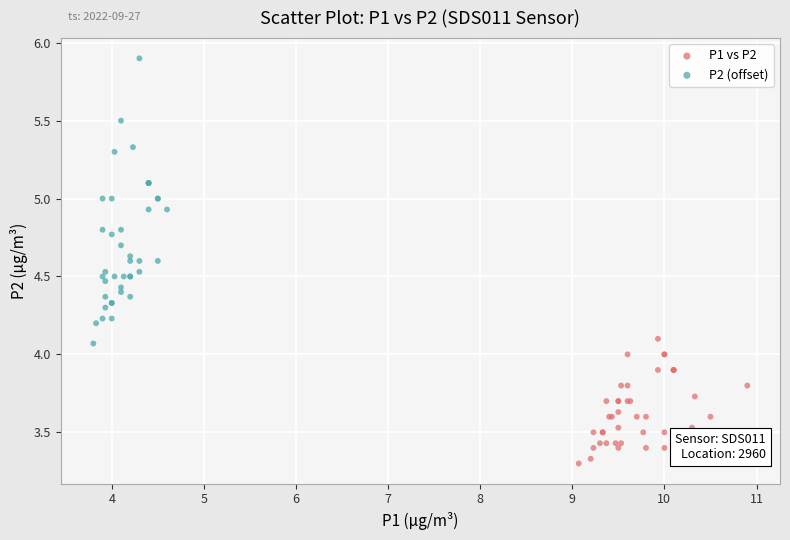

Which series contains the highest Y value?

P2 (offset)